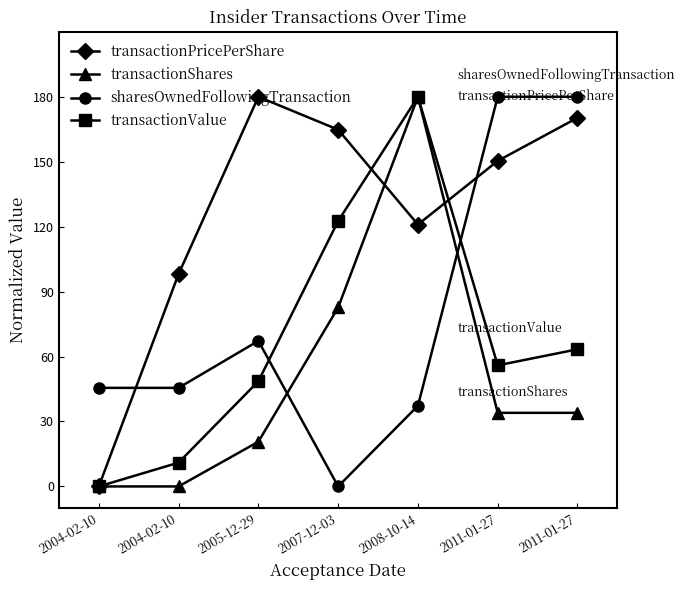

What is the maximum value for transactionValue?

180.0